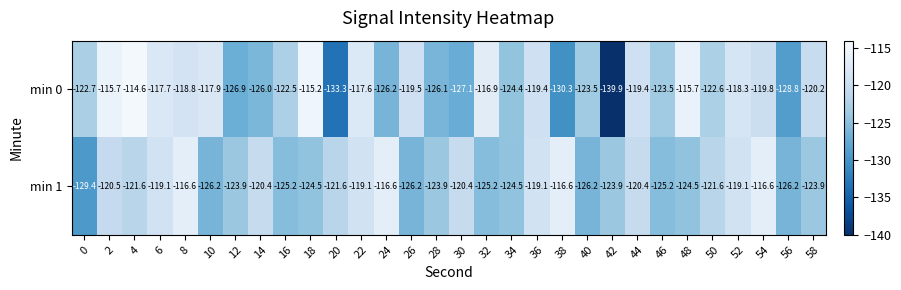

At which category does the chart reach its minimum across all series?

42